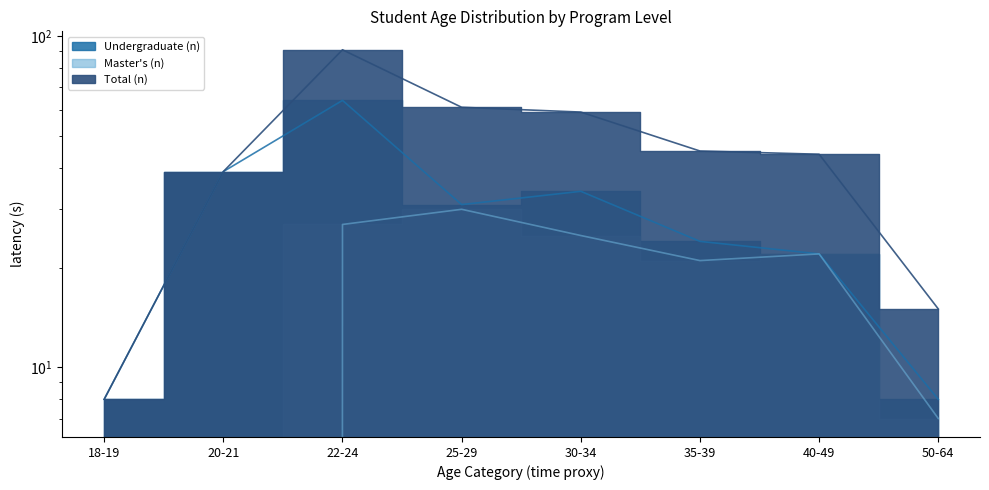

At which category is the sum across all series the highest?

22-24